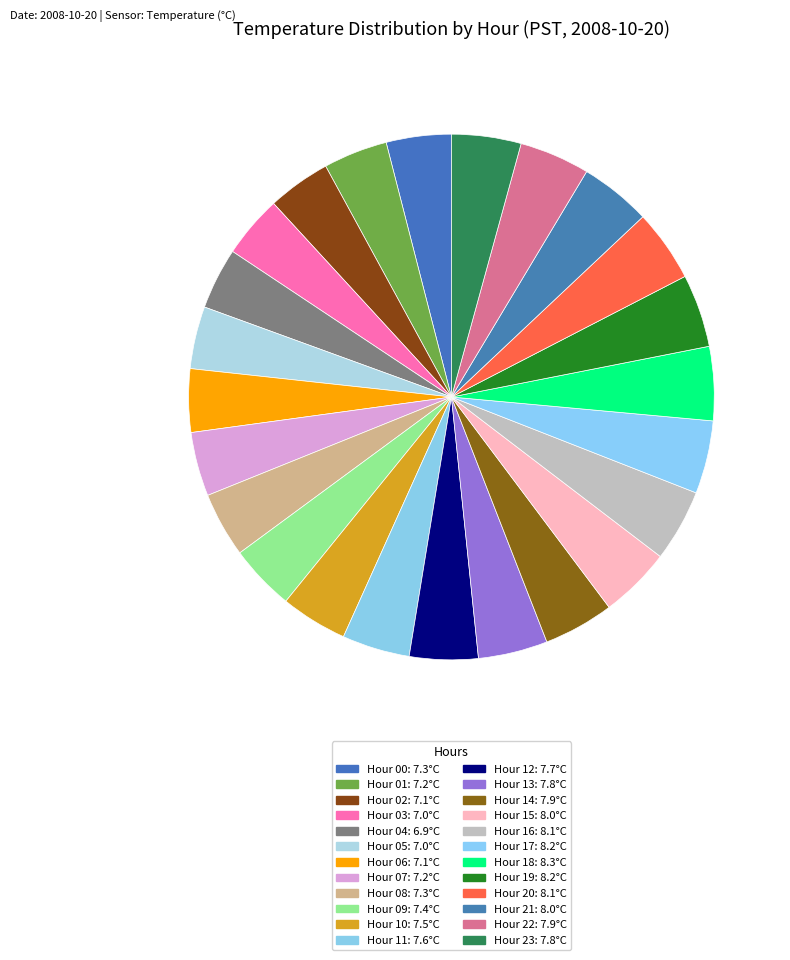

Count the number of slices in the pie.

24